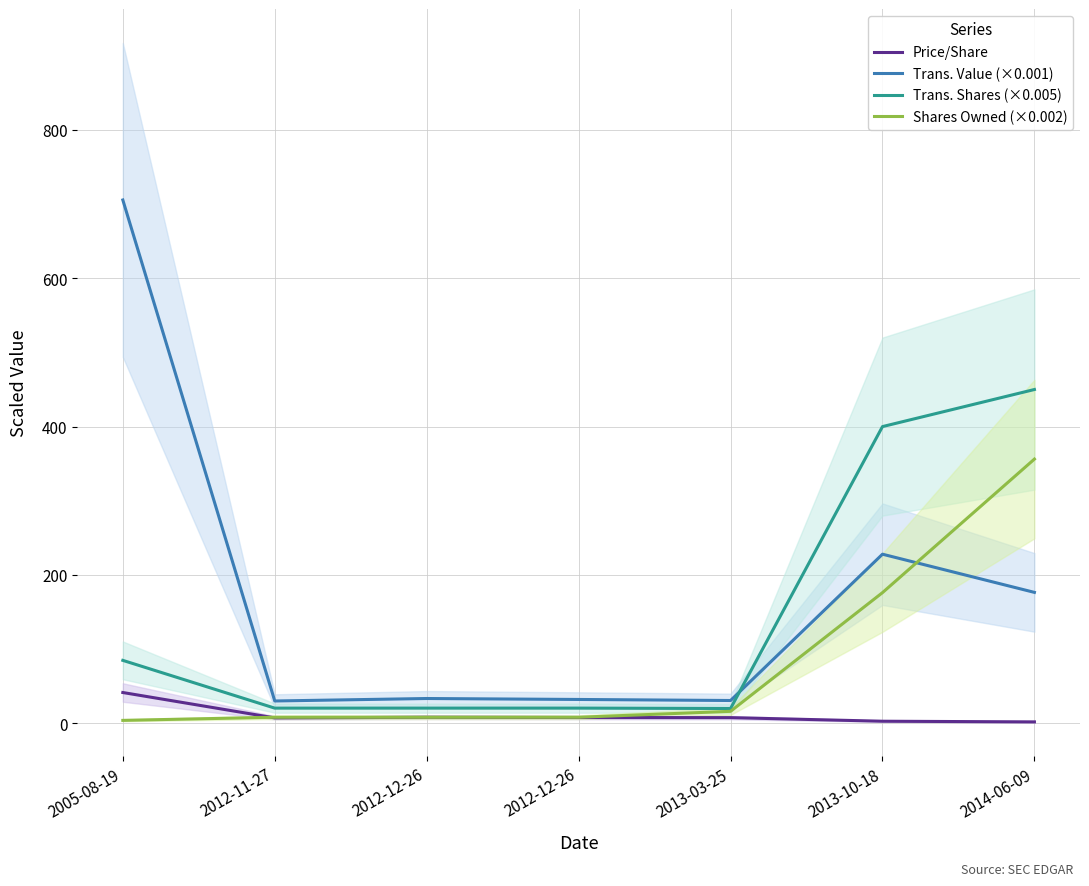

Between which two adjacent categories do Trans. Shares (×0.005) and Trans. Value (×0.001) first intersect?

2013-03-25 and 2013-10-18